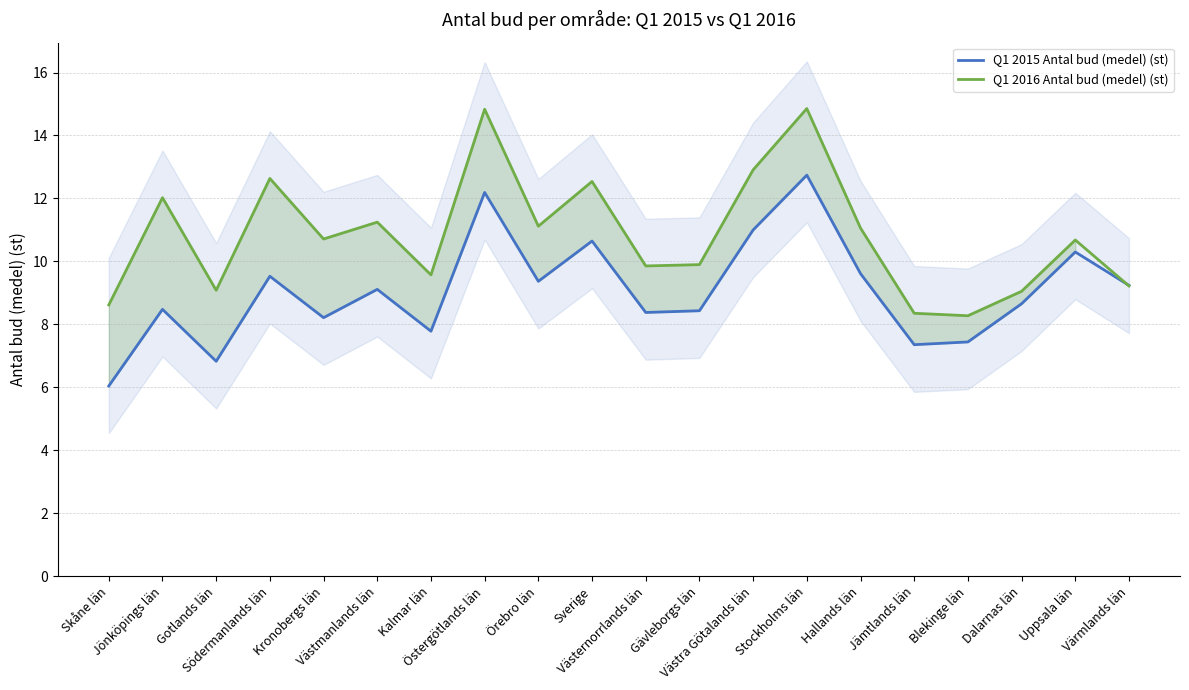

Reading left to right, list all the values displayed in this chart.

Q1 2015 Antal bud (medel) (st): 6.0	8.5	6.8	9.5	8.2	9.1	7.8	12.2	9.4	10.6	8.4	8.4	11.0	12.7	9.6	7.4	7.4	8.7	10.3	9.2
Q1 2016 Antal bud (medel) (st): 8.6	12.0	9.1	12.6	10.7	11.2	9.6	14.8	11.1	12.5	9.9	9.9	12.9	14.9	11.1	8.4	8.3	9.1	10.7	9.2